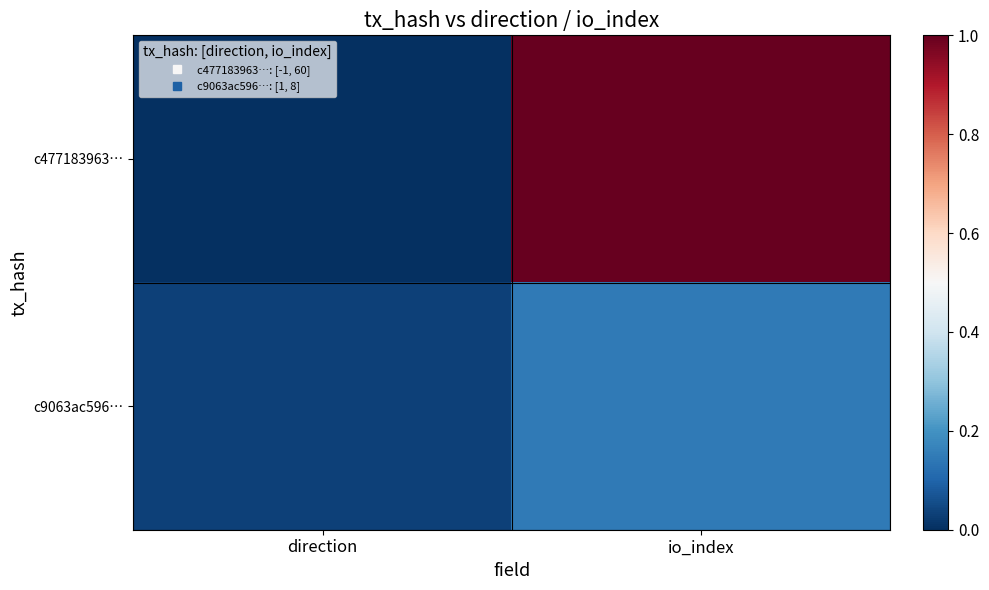

Reading left to right, extract all data points from this chart.

c477183963…: direction=0.0	io_index=1.0
c9063ac596…: direction=0.0	io_index=0.1